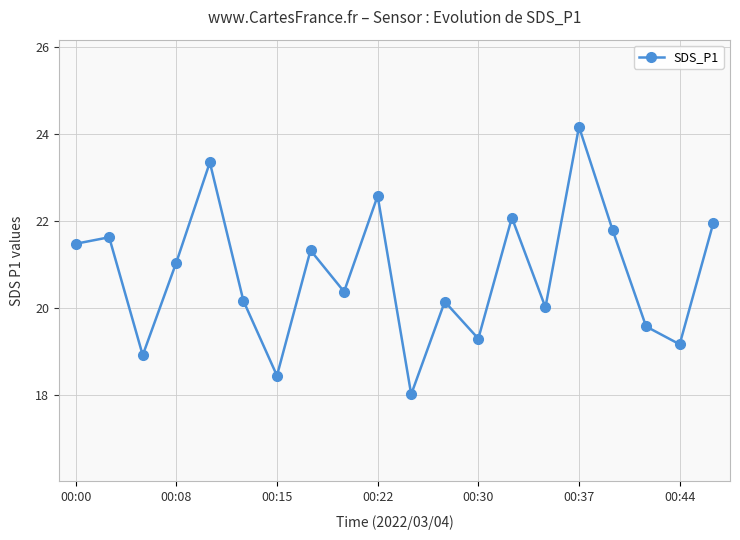

What is the maximum value shown in the chart?

24.2